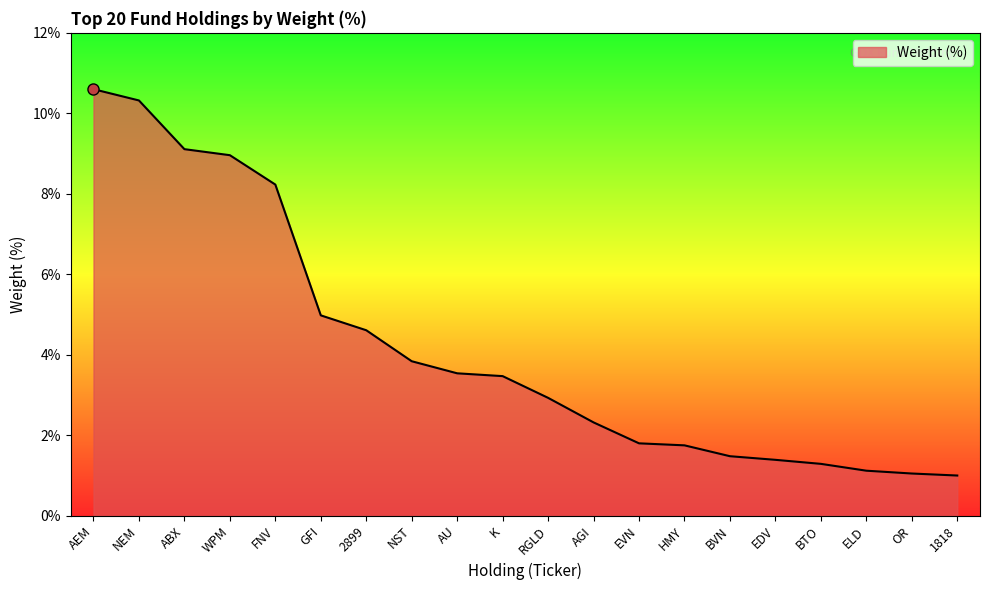

Does the chart have visible grid lines?

No